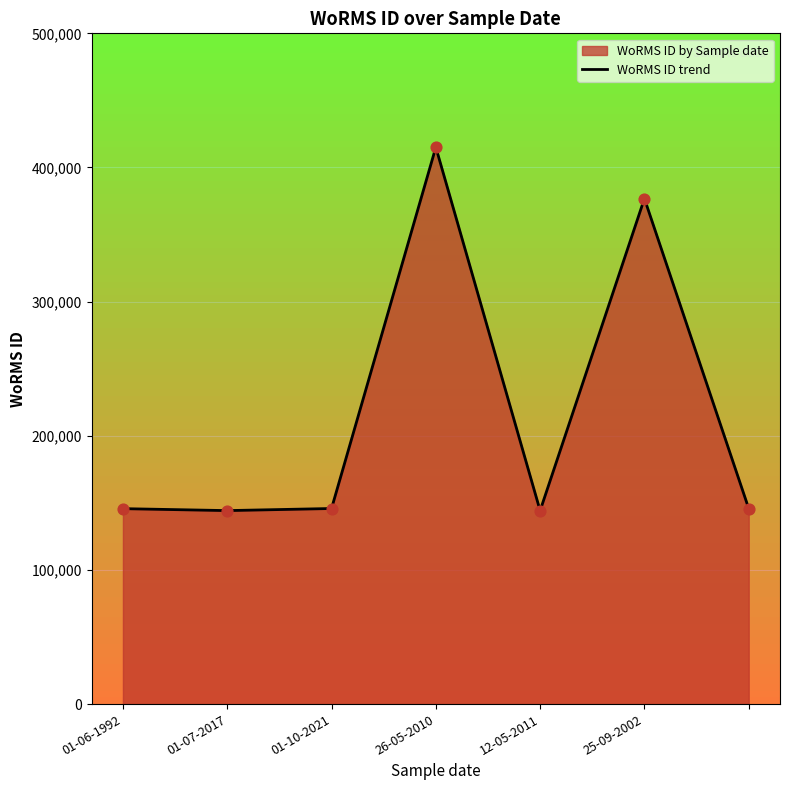

What is the ratio of the value at 01-06-1992 to the value at 01-07-2017?

1.0